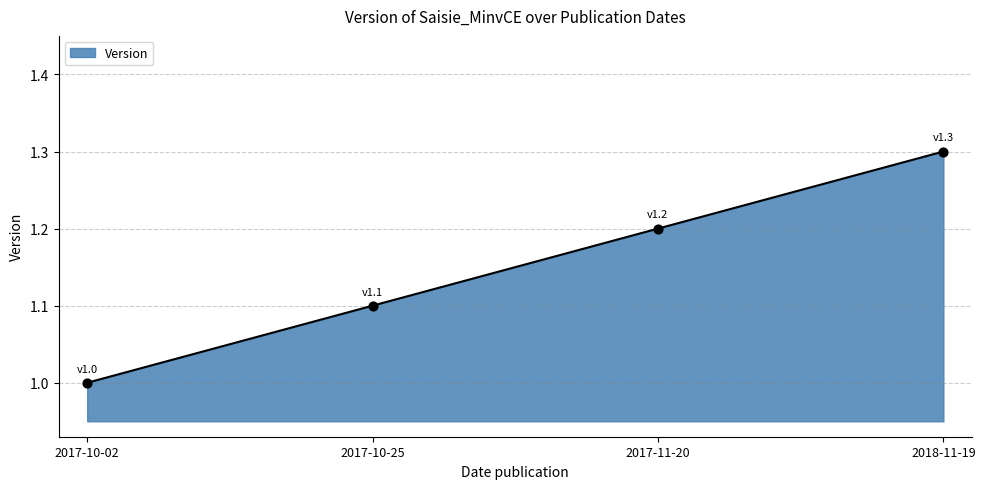

What is the ratio of the value at 2018-11-19 to the value at 2017-10-02?

1.3